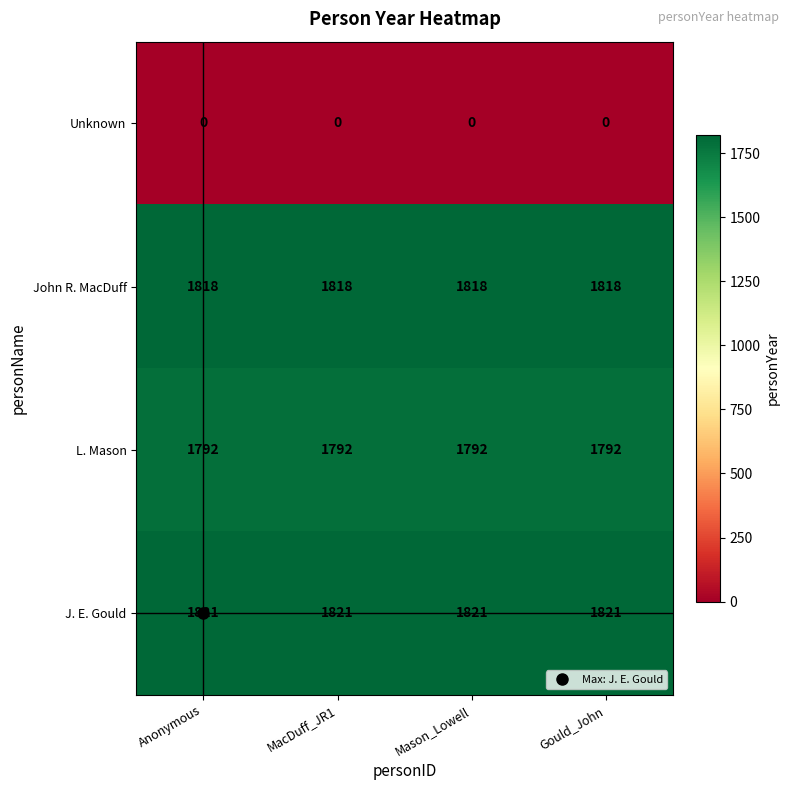

What is the spread (max minus min) of values at Anonymous?

1821